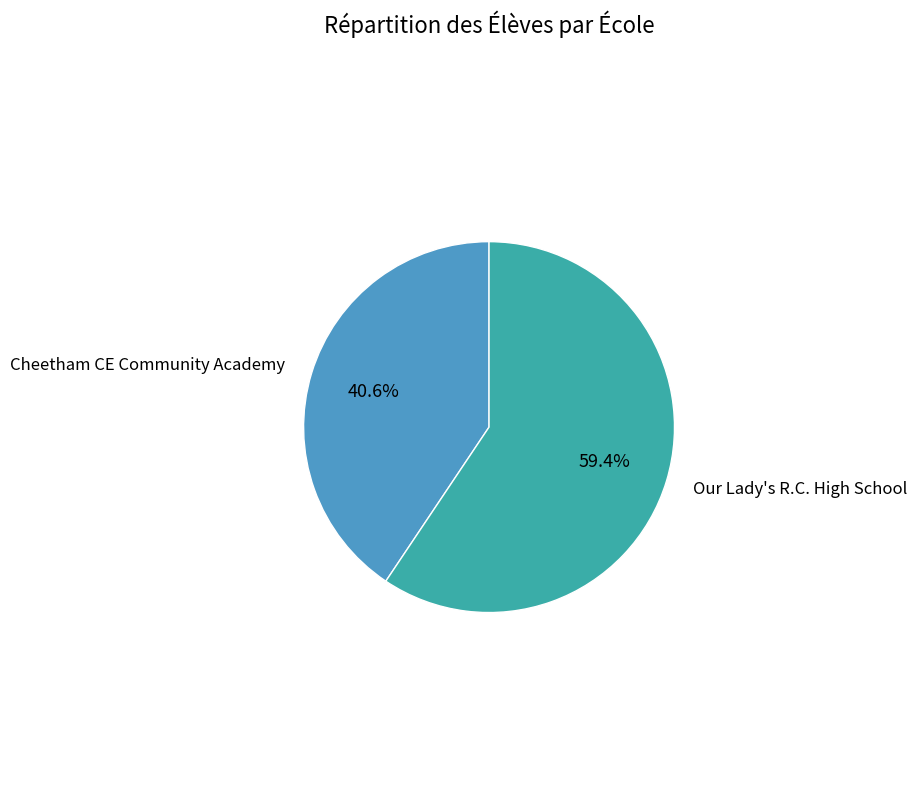

Count the number of slices in the pie.

2